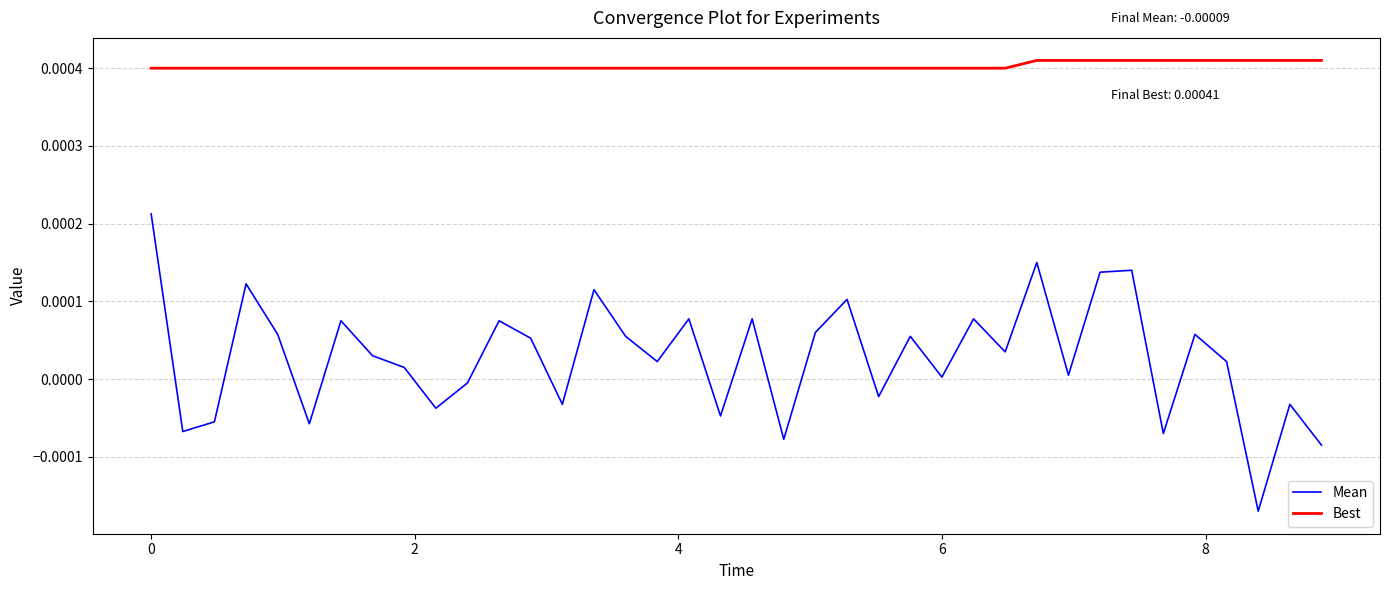

True or false: Mean and Best cross at least once.

False